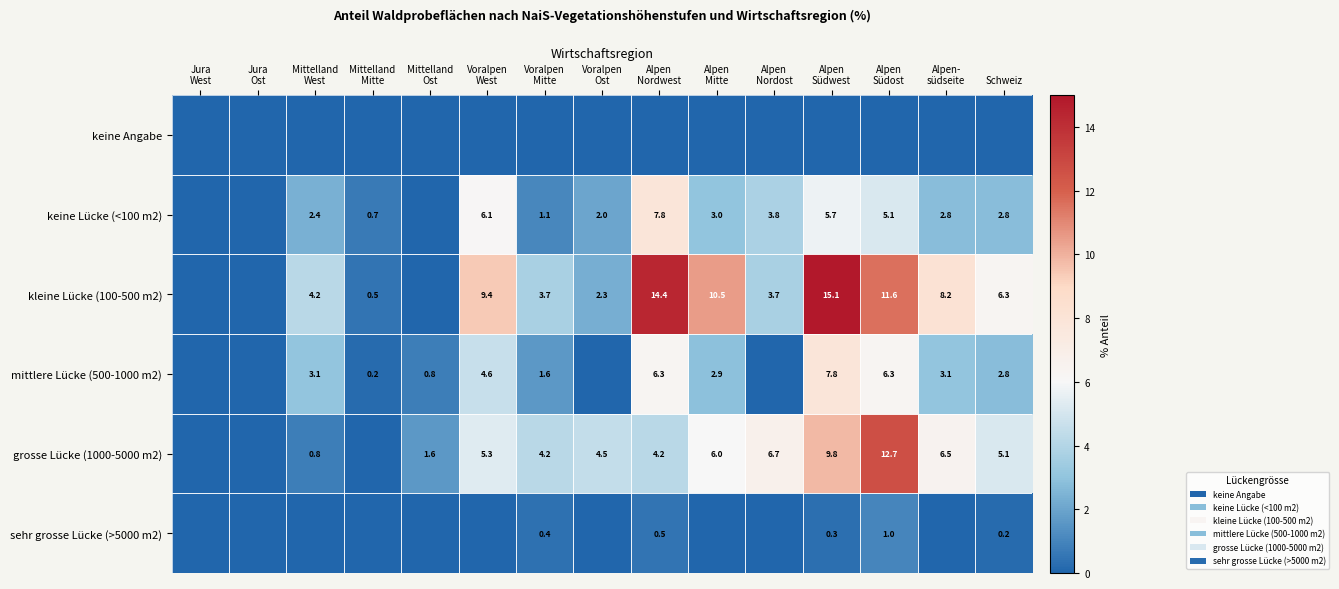

Is it true that kleine Lücke (100-500 m2) equals 6.3 at Schweiz?

True